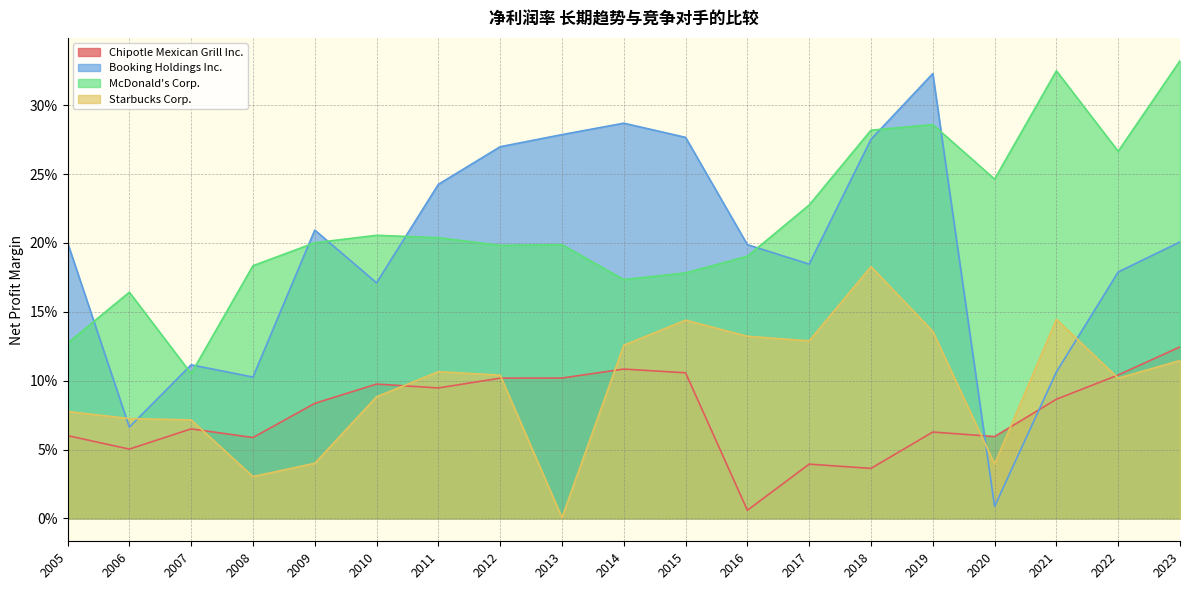

How many lines are shown in the chart?

4